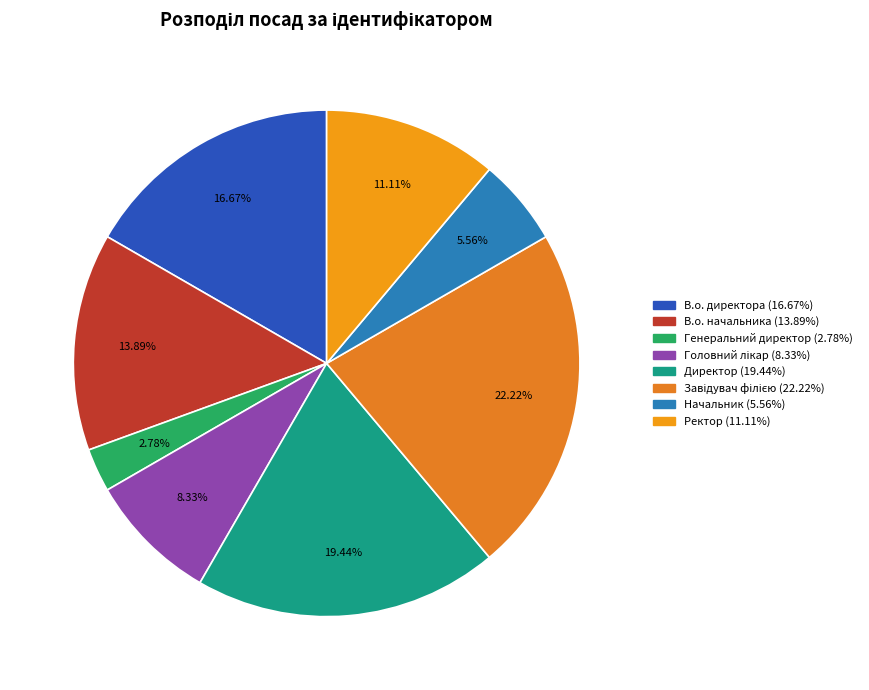

Does Директор represent more than half of the total?

No